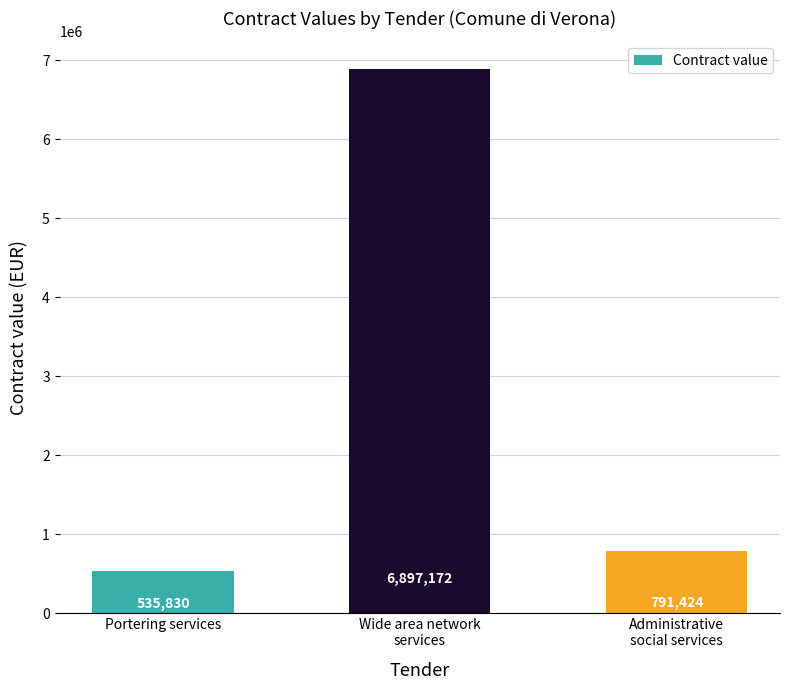

What is the sum of all values?

8224426